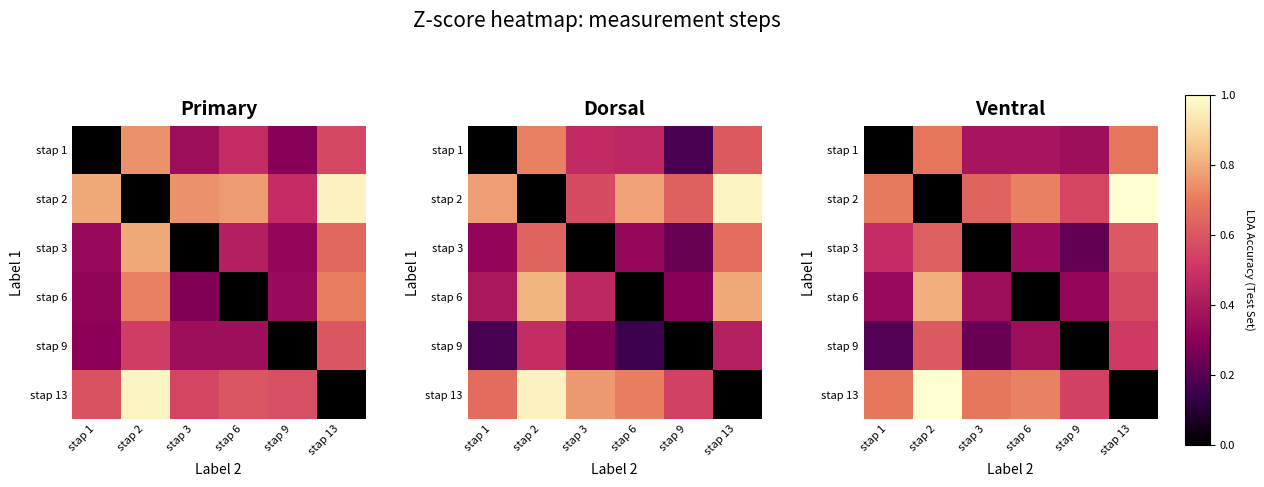

How many series are shown in this chart?

6